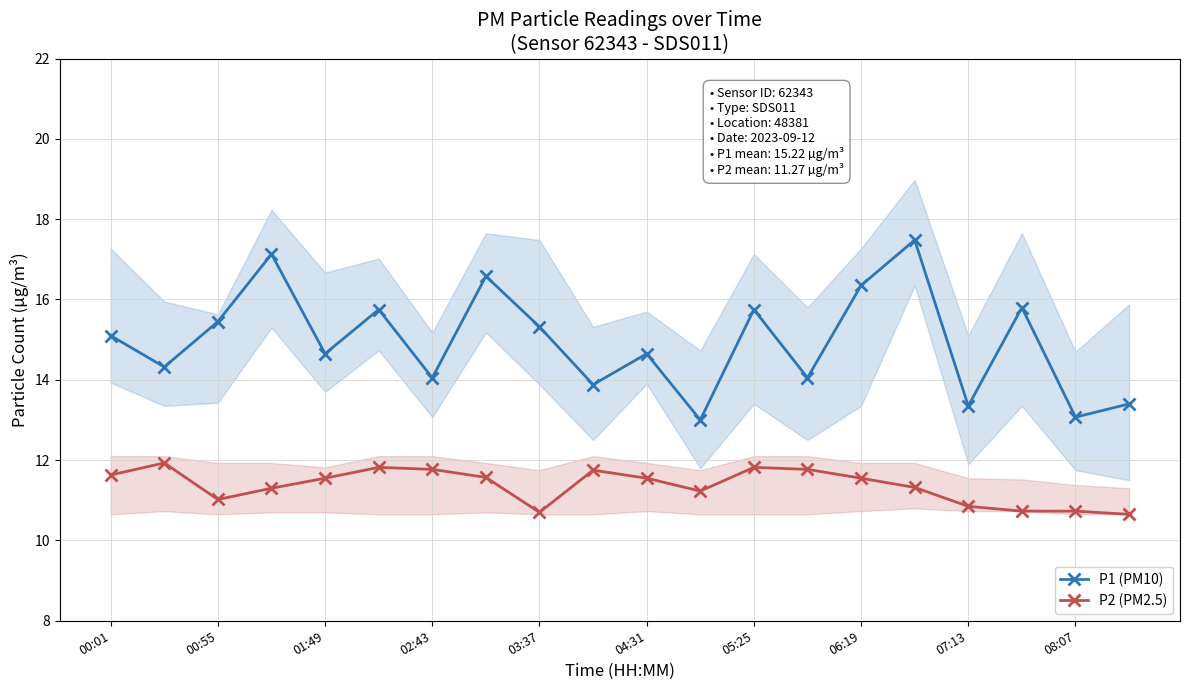

True or false: P2 (PM2.5) and P1 (PM10) intersect in this chart.

False